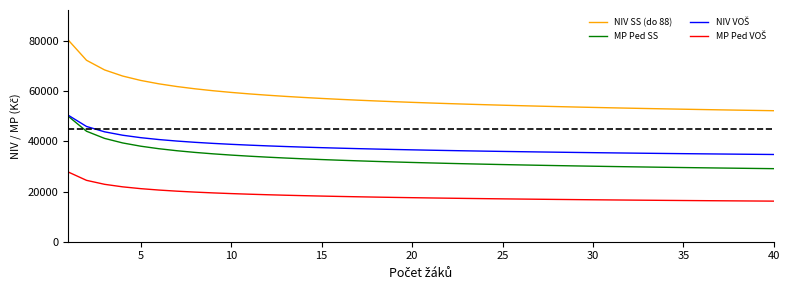

Which series has the largest range (max minus min)?

NIV SS (do 88)